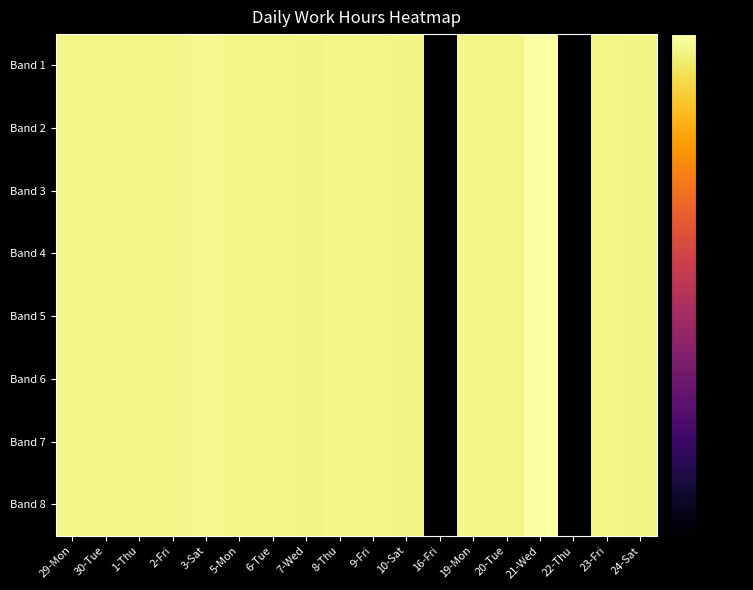

At which category is the sum across all series the highest?

21-Wed